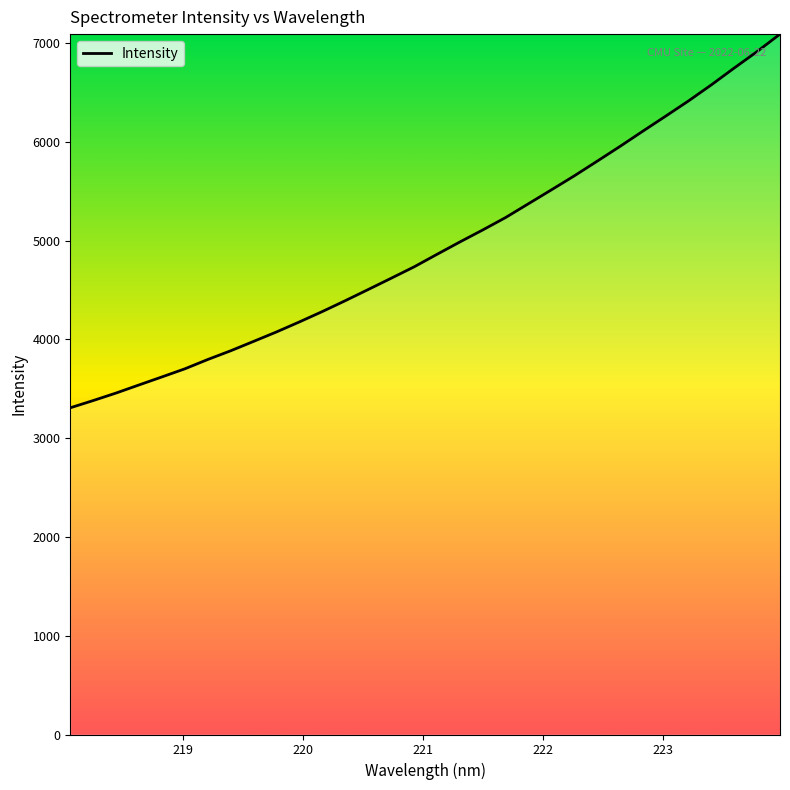

What is the difference between the maximum and minimum values?

3782.2